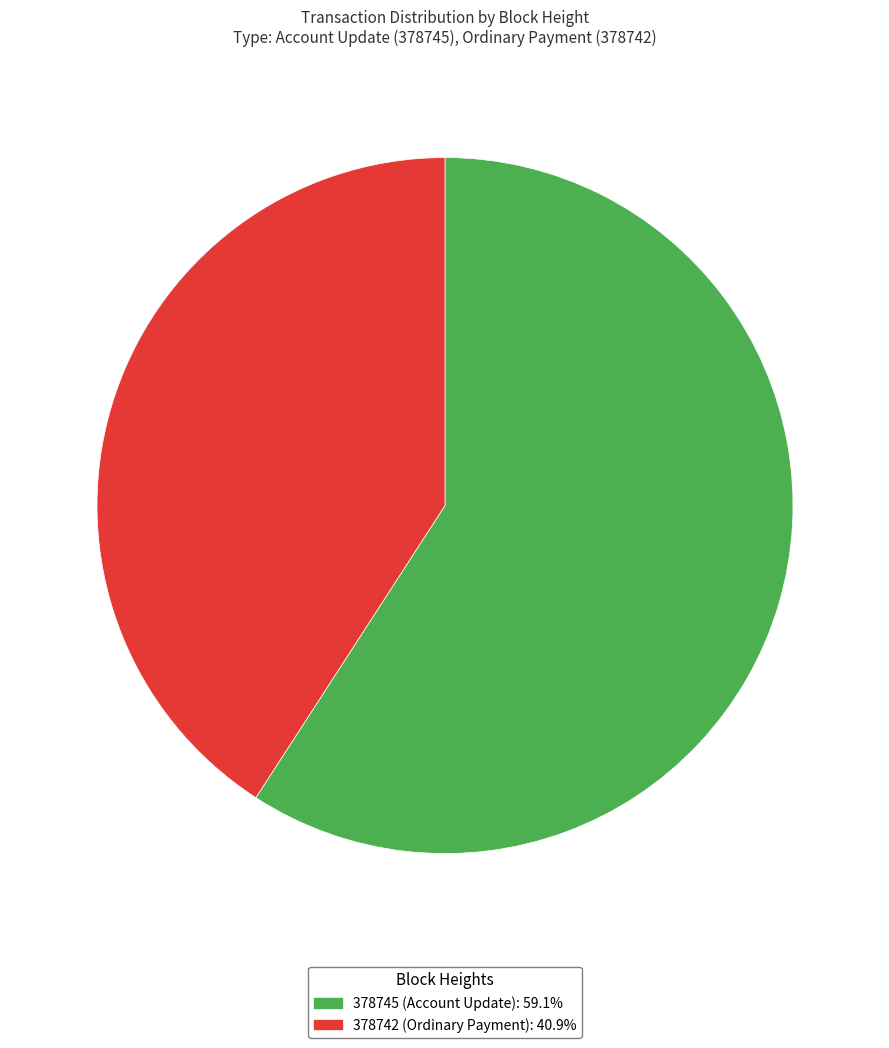

Is the sum of 378742 and 378745 greater than half?

Yes